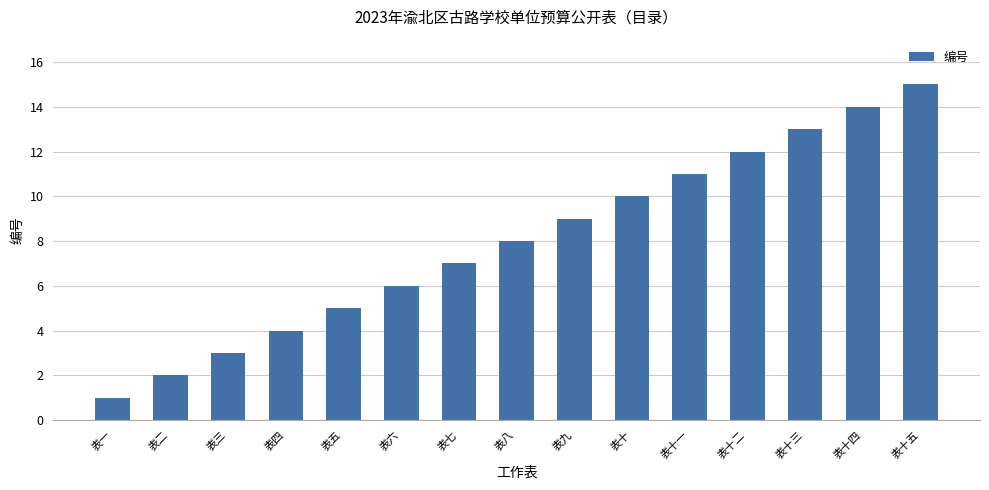

Which label corresponds to the largest value in the chart?

表十五